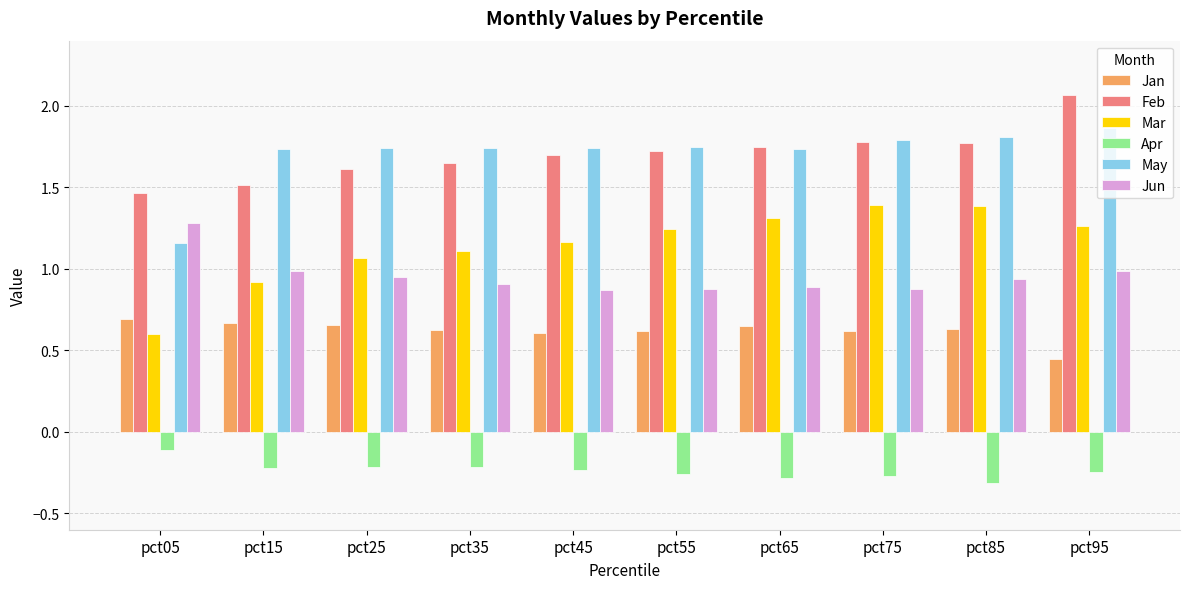

At which label does Apr reach its peak?

pct05